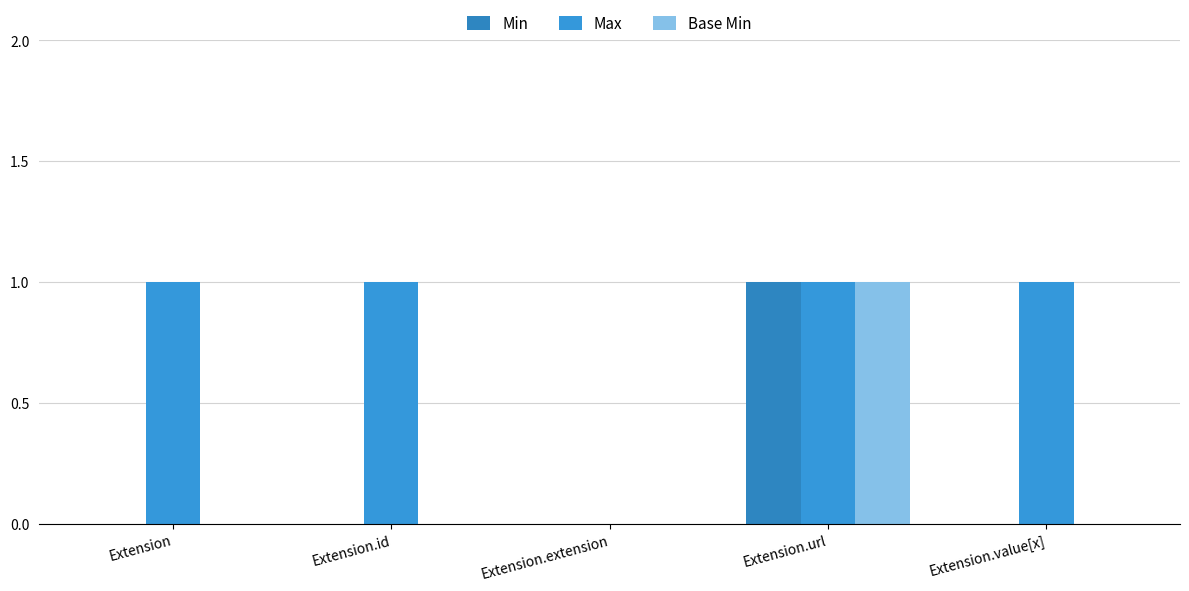

How many categories are shown in the chart?

5